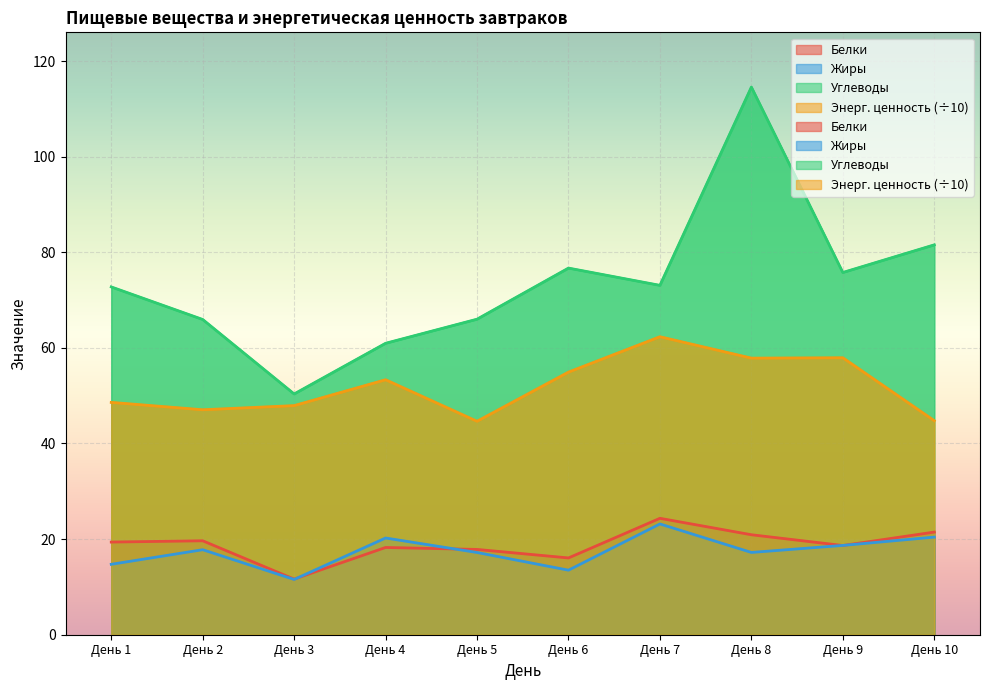

List the series in order of their peak value, lowest first.

Жиры, Белки, Энергетическая ценность, Углеводы